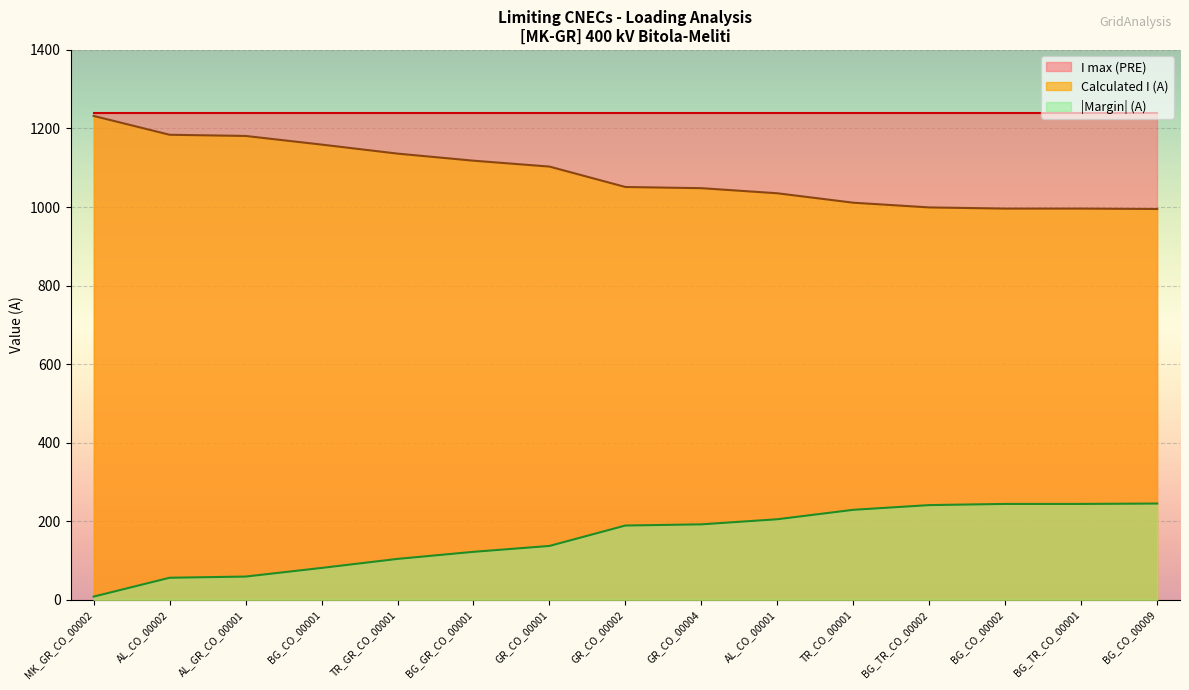

What is the sum of all Margin (A) values?

2356